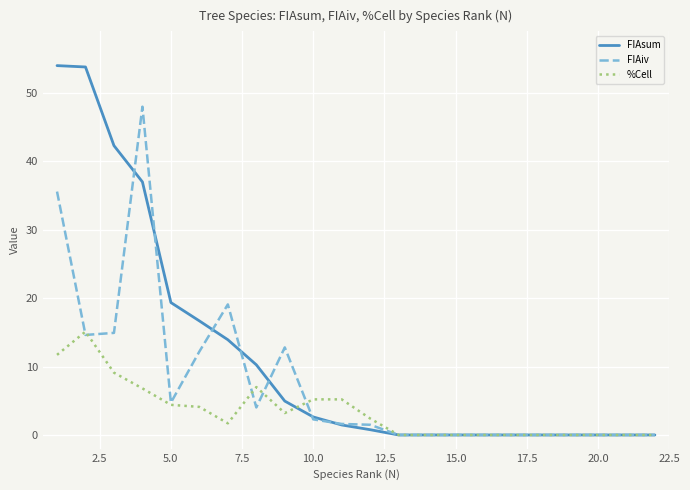

What is the maximum value for FIAiv?

48.0